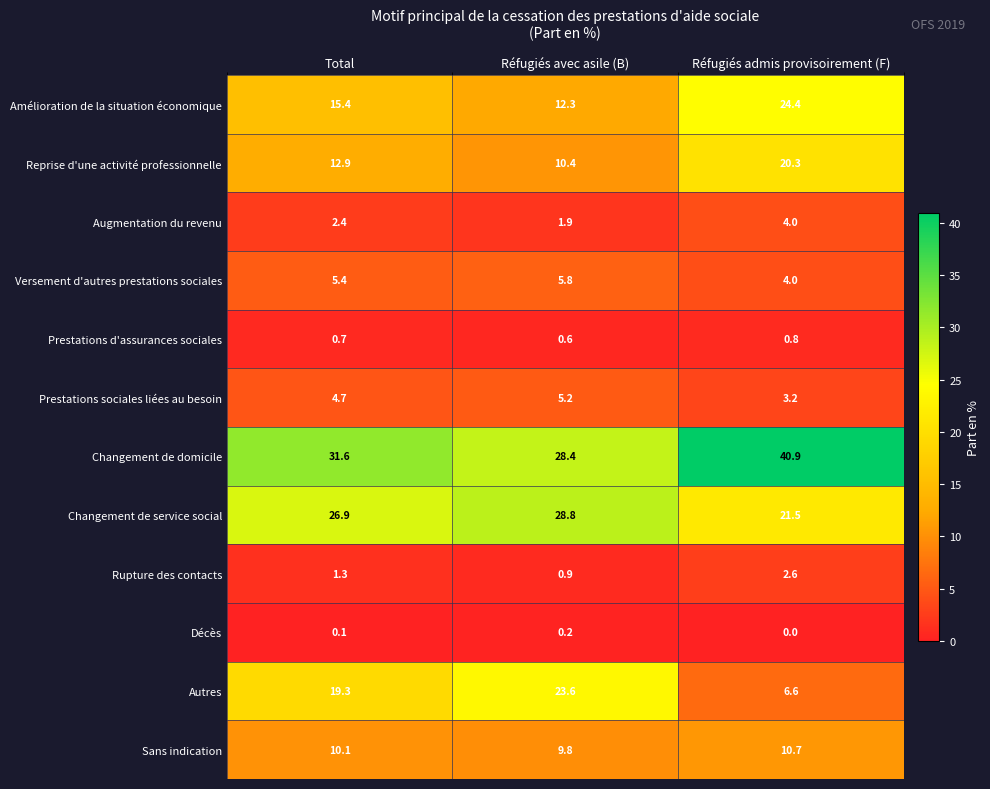

The value of Autres at Réfugiés avec asile (B) is 23.6. True or false?

True